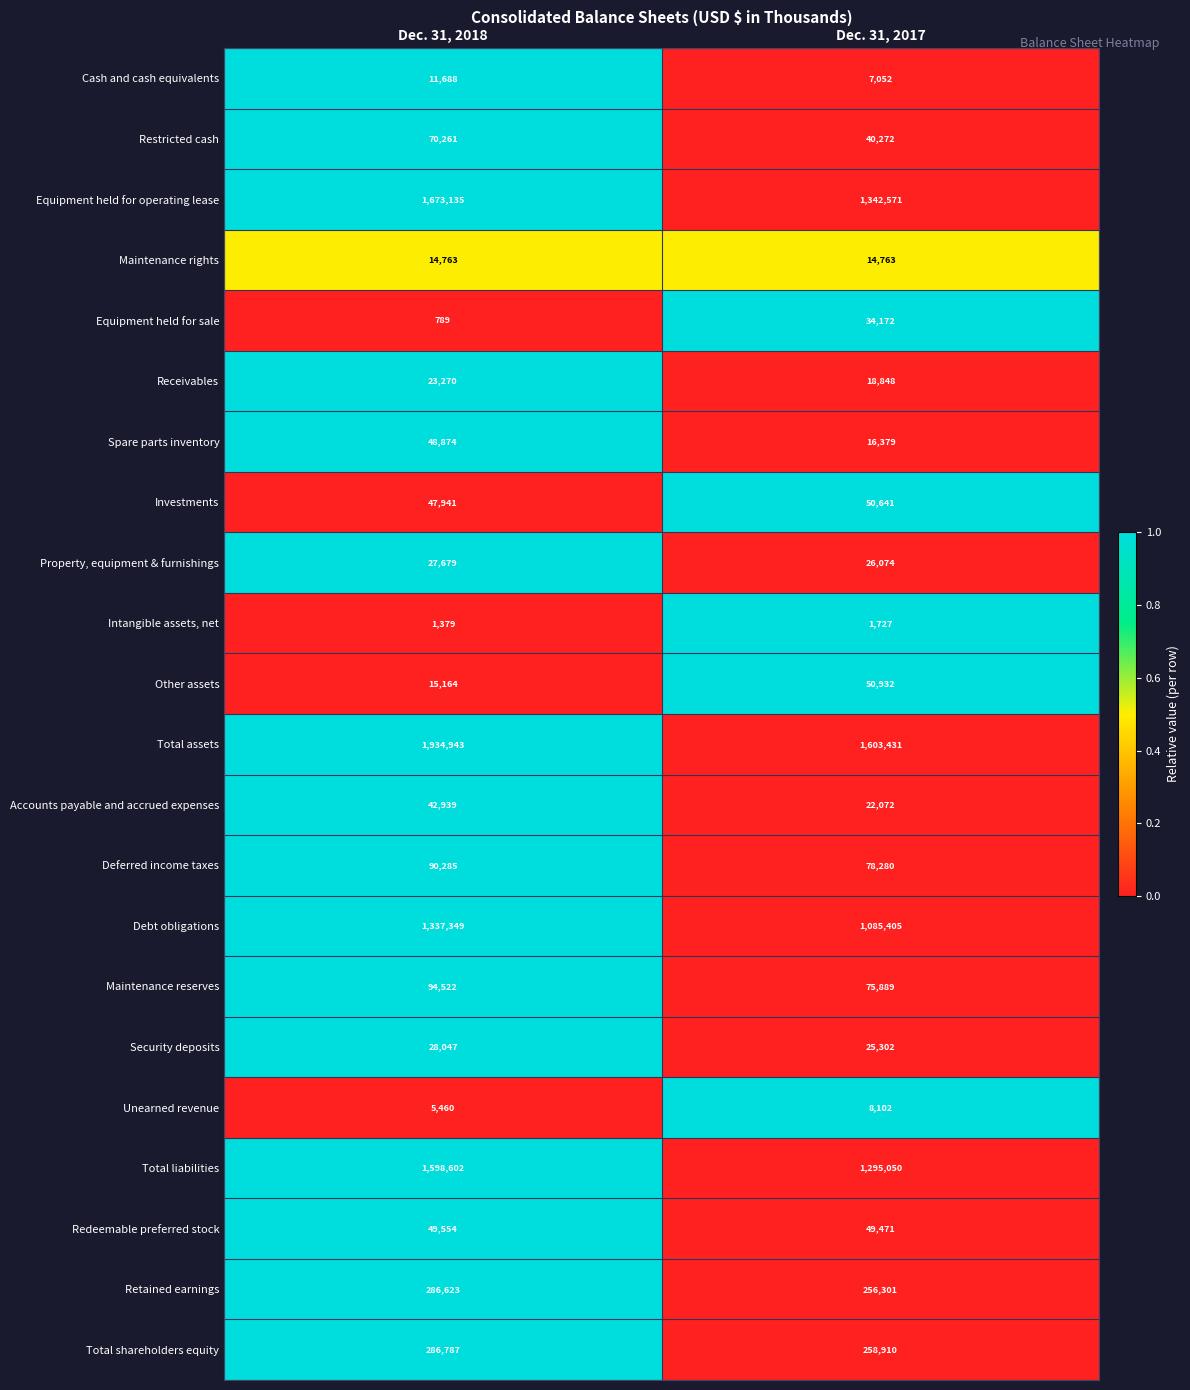

True or false: Property, equipment & furnishings has a value of 26074 at Dec. 31, 2017.

True